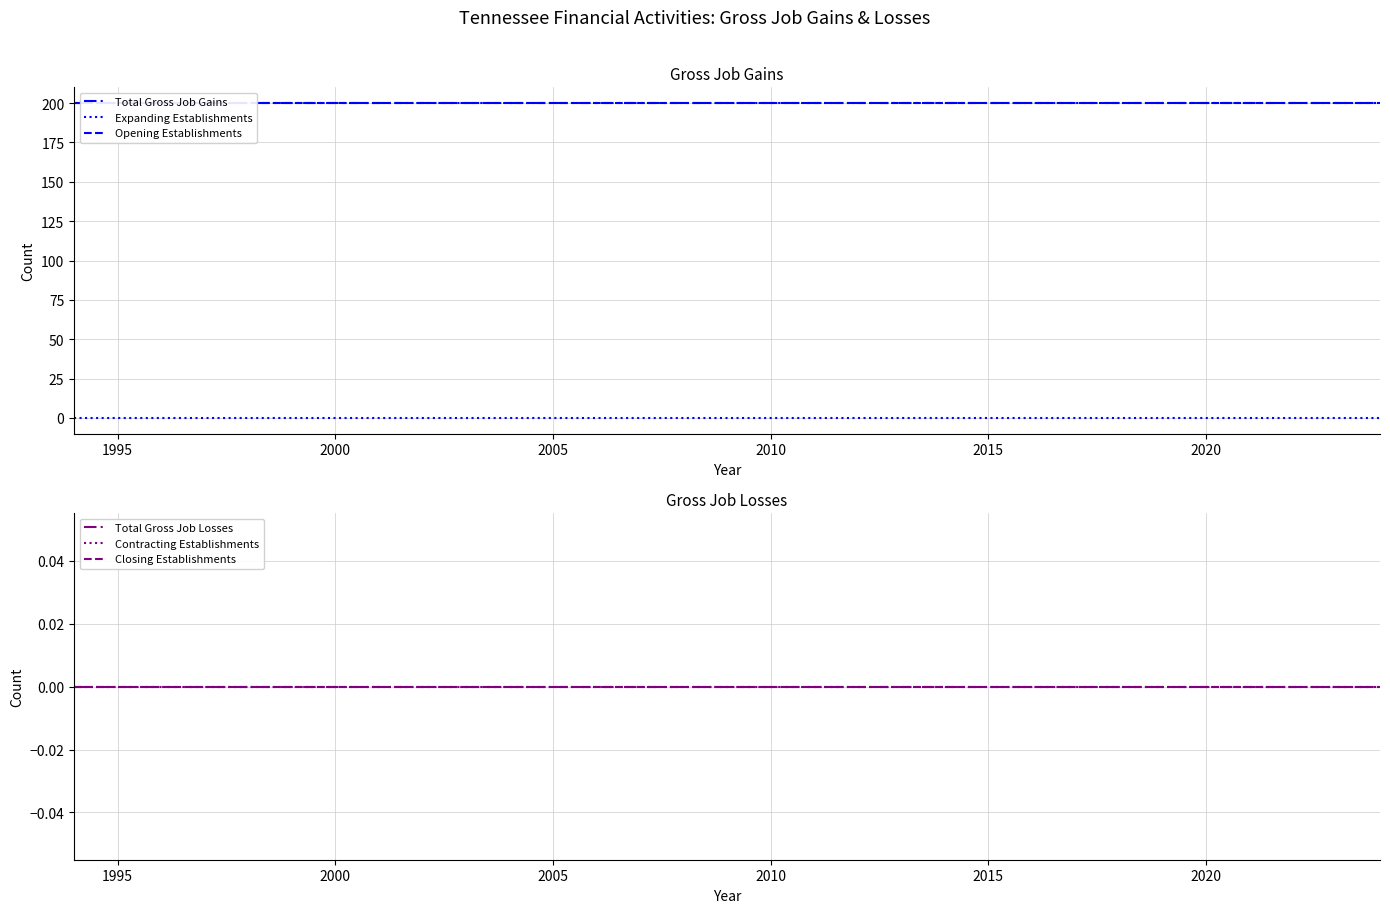

Is it true that Opening Establishments equals 94 at 24?

False